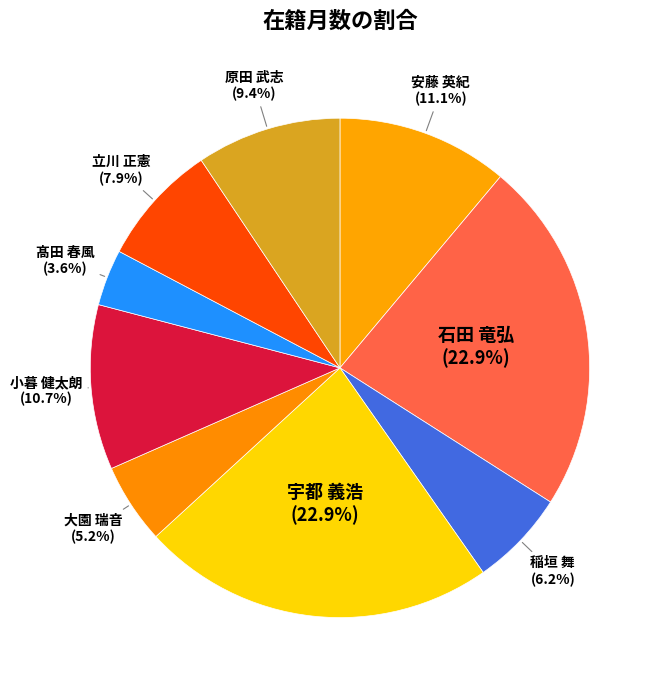

Which category has the smallest portion of the pie?

髙田 春風